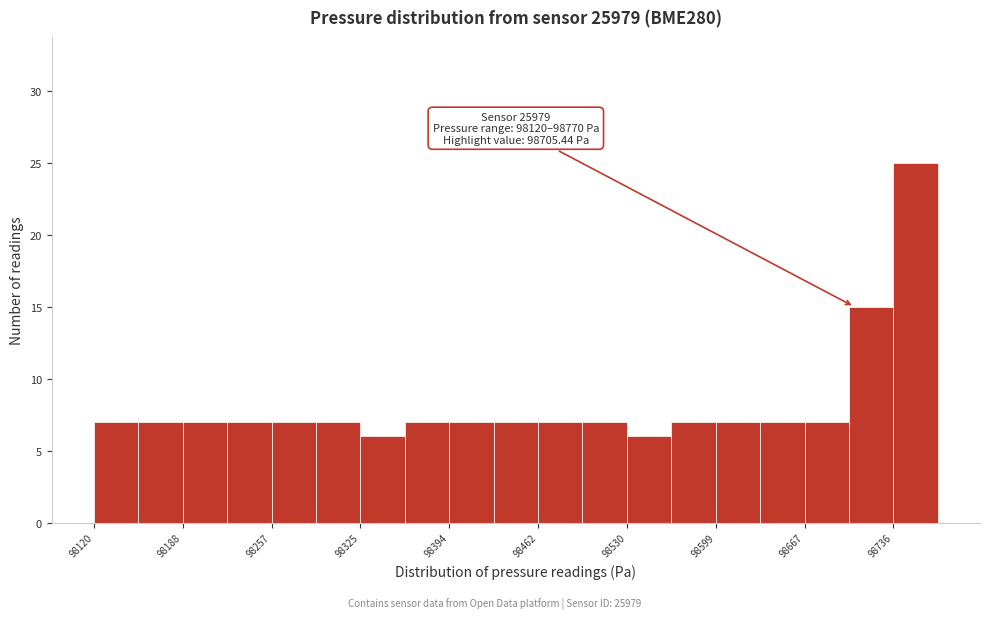

Read against the x-axis, roughly where is the centre of the tallest bar?

98750